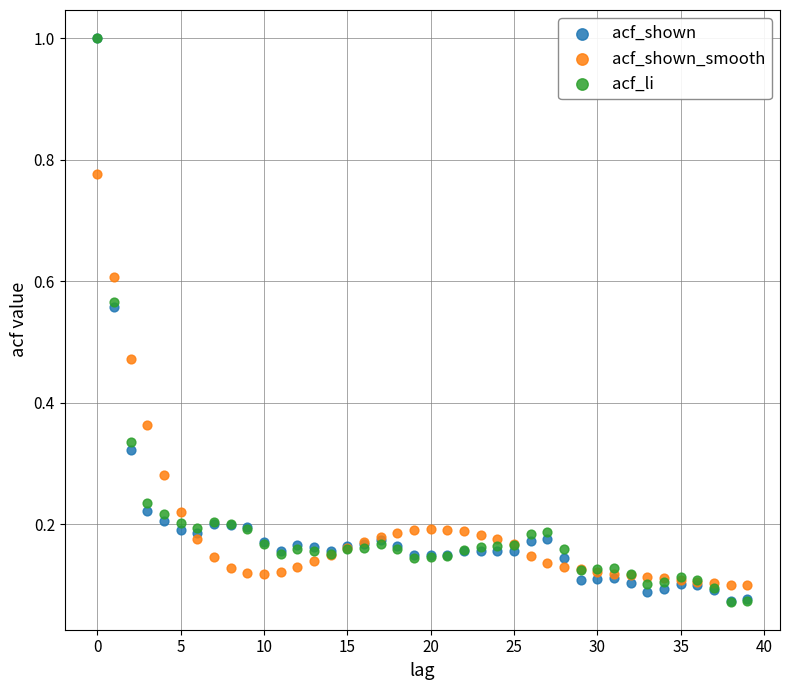

Which series has the widest spread of Y values?

acf_li